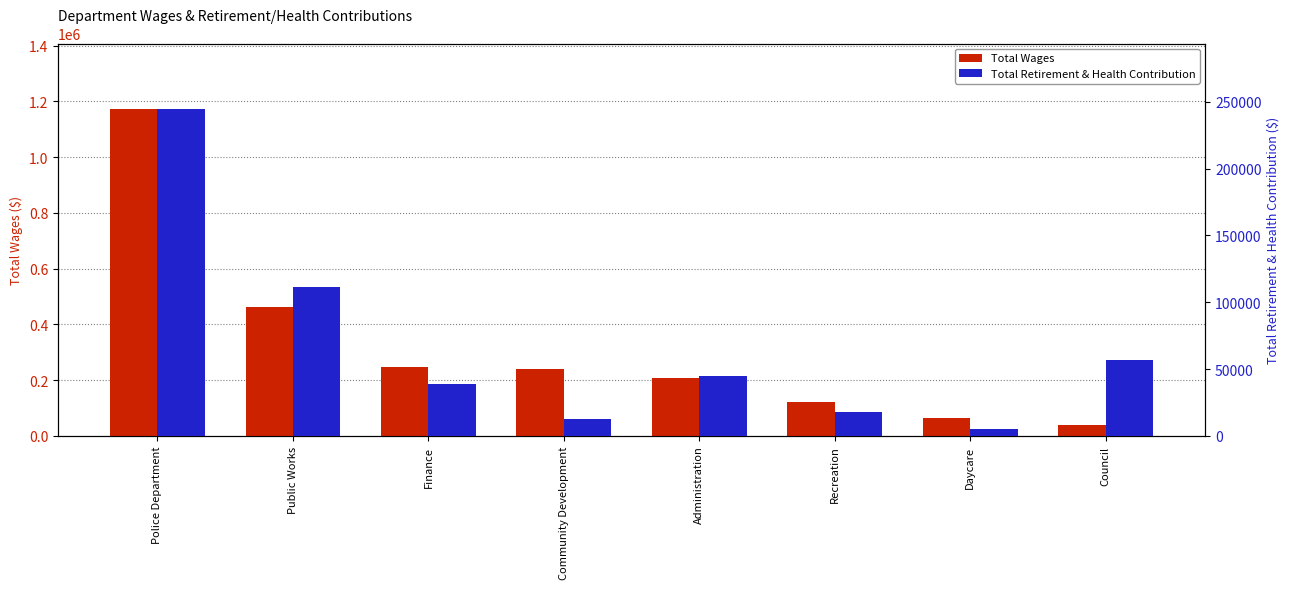

What is the difference between the Total Wages values at Daycare and Public Works?

399601